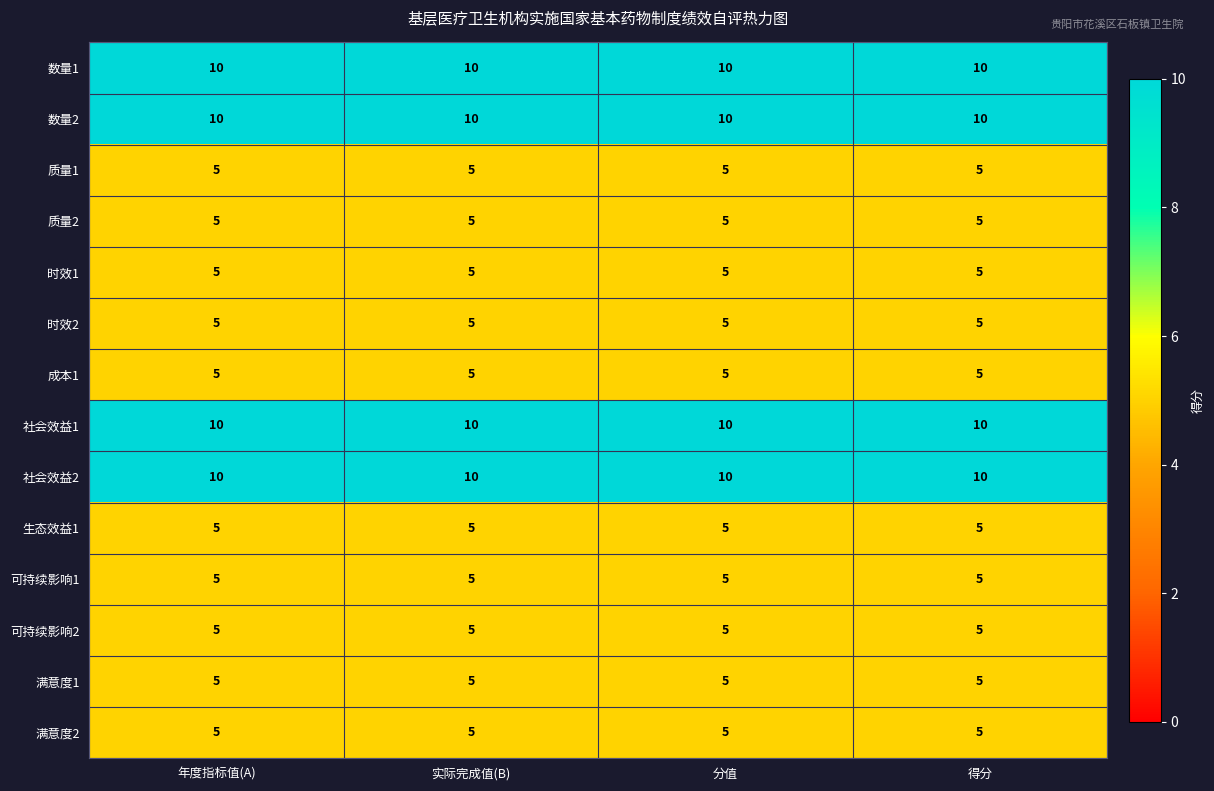

The 满意度1 series shows 5 at 分值. True or false?

True